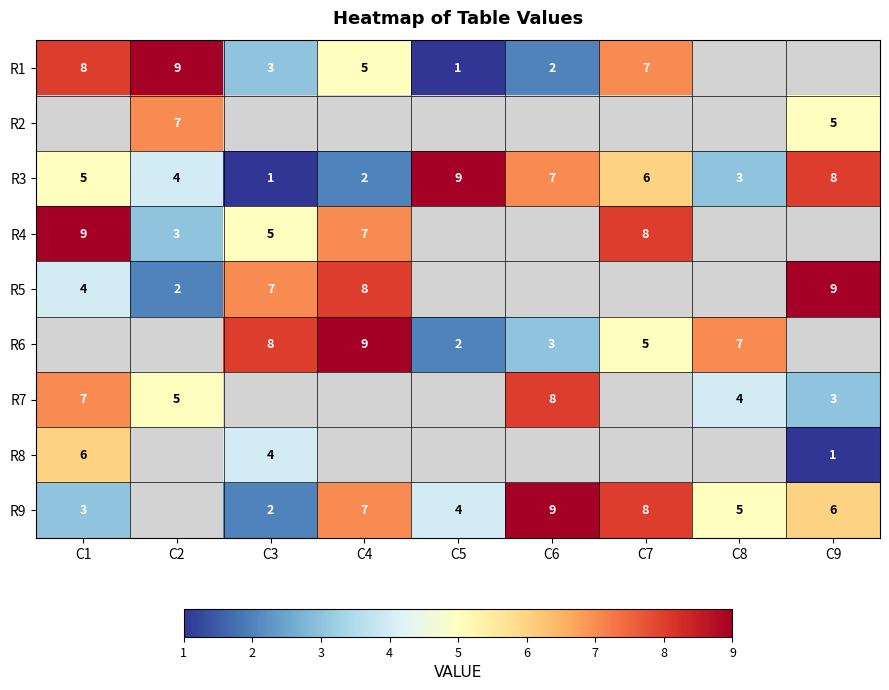

What is the spread (max minus min) of values at C4?

7.0